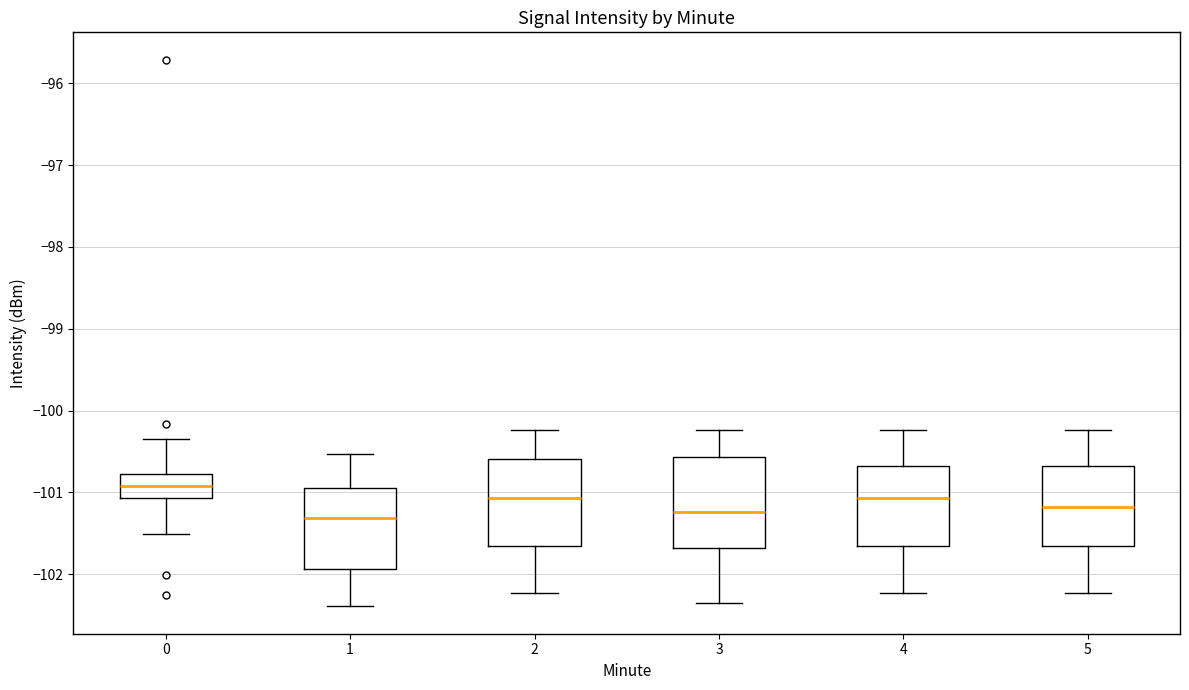

Reading left to right, read every box against the y-axis: the position of its median line, the range the box covers, and the ends of its whiskers. The values are not printed on the chart, so give them approximately, as read against the axis.

0: median -100.9, box -101.1 to -100.8, whiskers -101.5 to -100.3
1: median -101.3, box -101.9 to -100.9, whiskers -102.4 to -100.5
2: median -101.1, box -101.7 to -100.6, whiskers -102.2 to -100.2
3: median -101.2, box -101.7 to -100.6, whiskers -102.3 to -100.2
4: median -101.1, box -101.7 to -100.7, whiskers -102.2 to -100.2
5: median -101.2, box -101.7 to -100.7, whiskers -102.2 to -100.2